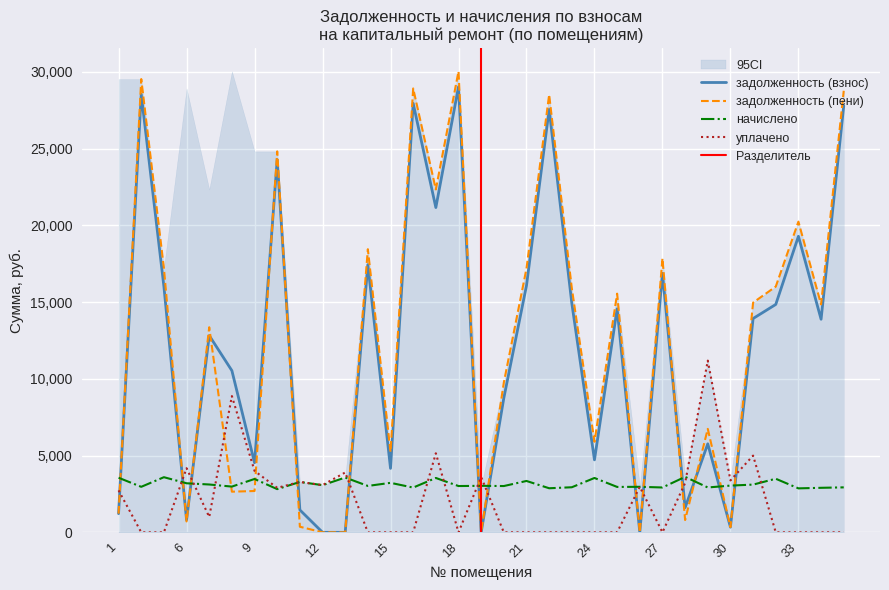

List the series in order of their peak value, lowest first.

начислено, уплачено, задолженность (взнос), задолженность (пени)